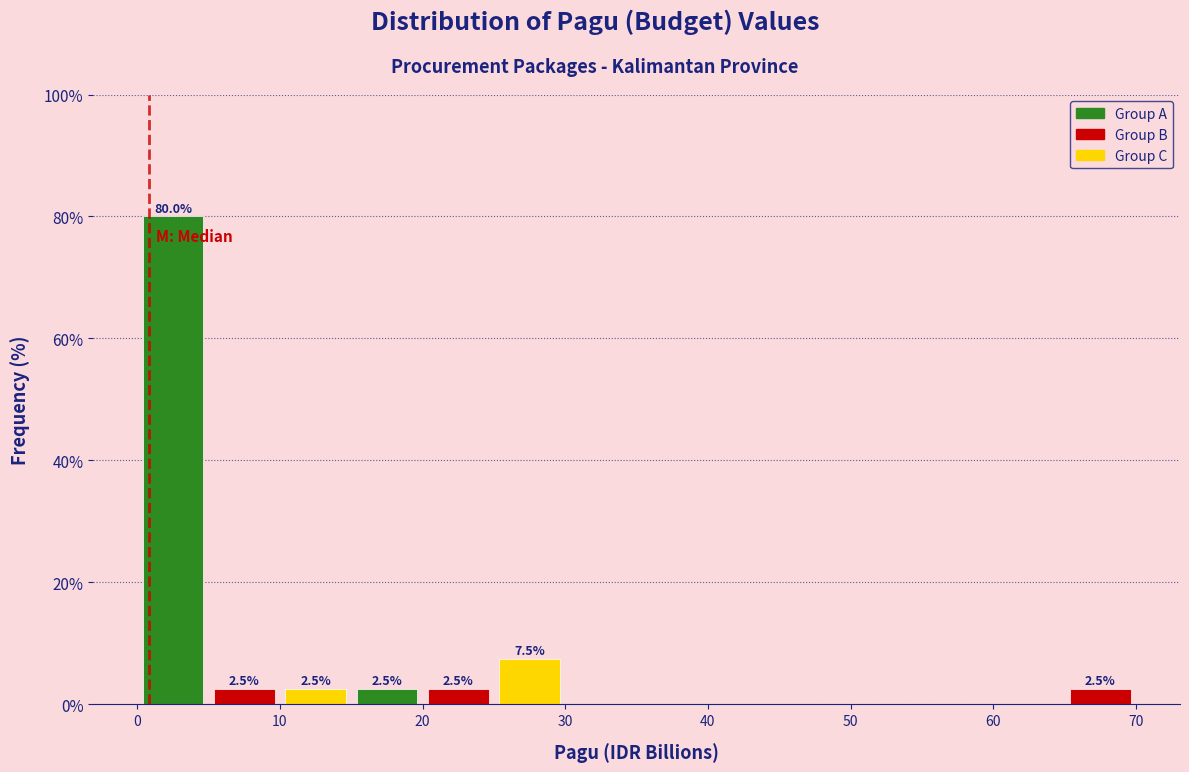

Over which range of the x-axis is the bar tallest?

0 to 5